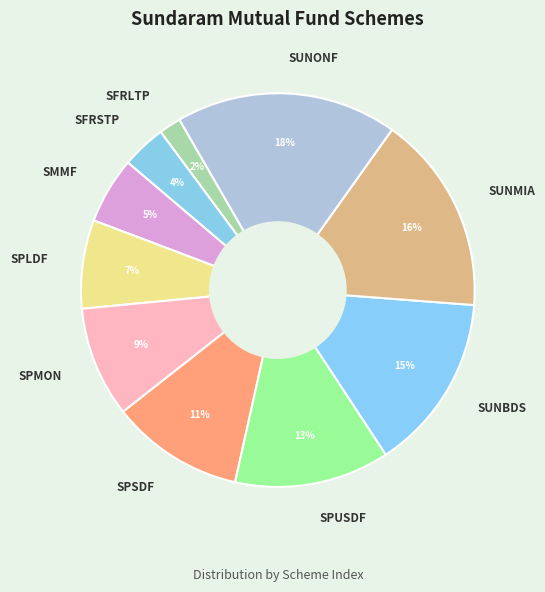

What is the smallest slice in the pie chart?

SFRLTP